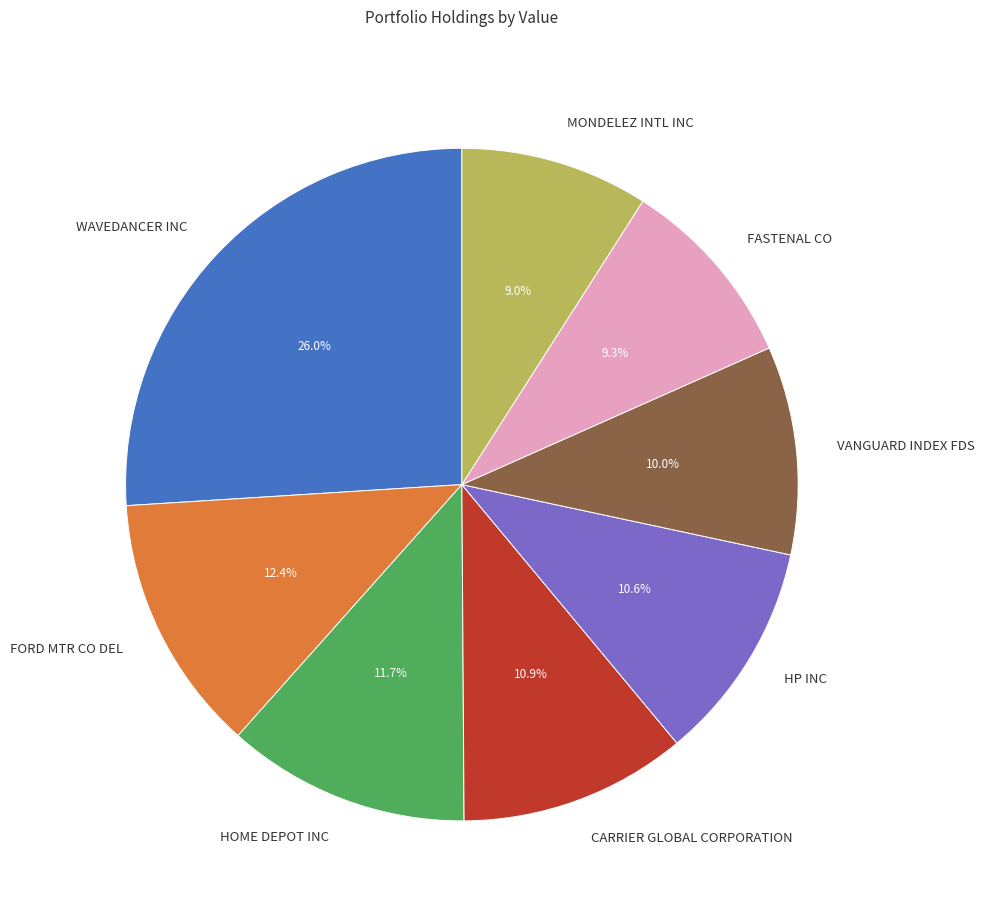

How many segments does this pie chart have?

8